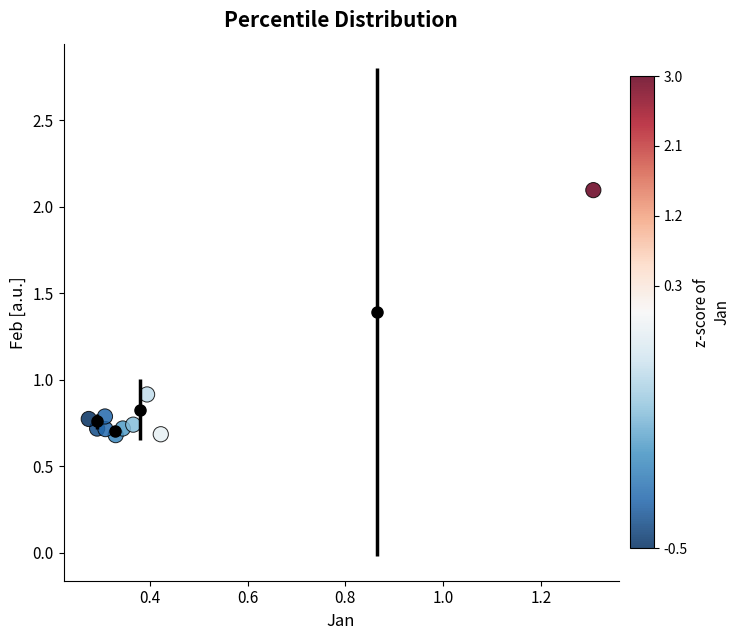

What Y value in the scatter plot is closest to 1?

0.9